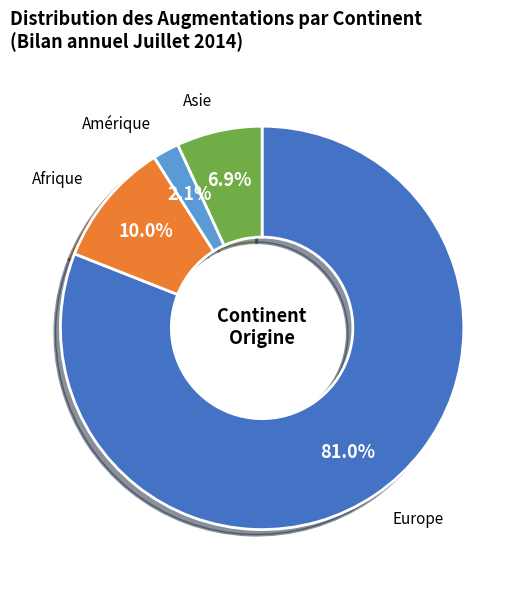

Which has a higher value, Asie or Europe?

Europe